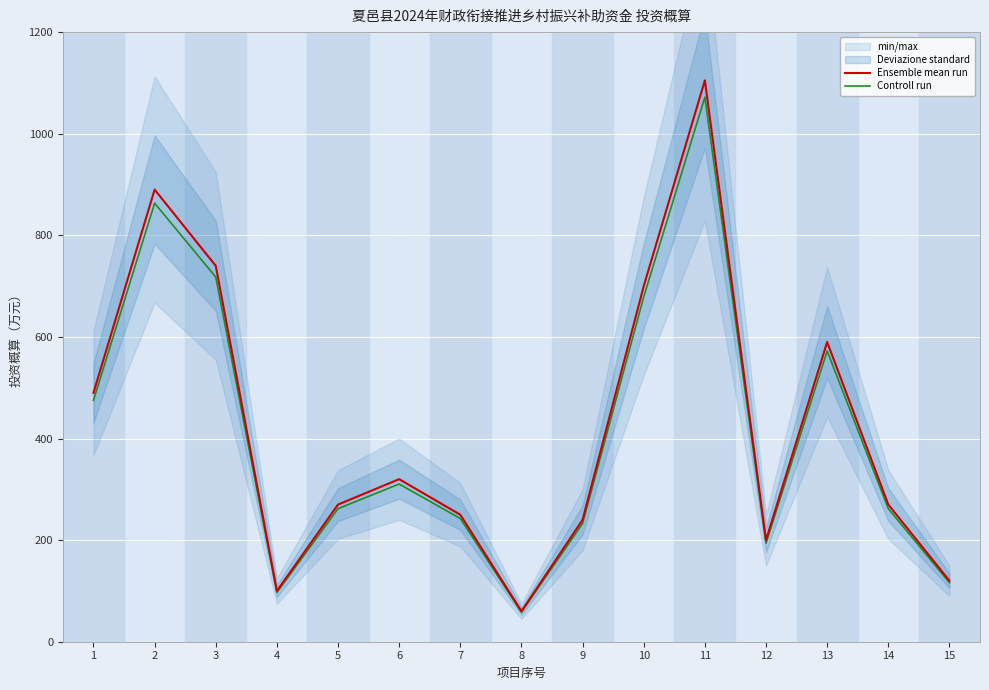

At which label does Ensemble mean run first exceed 270?

1